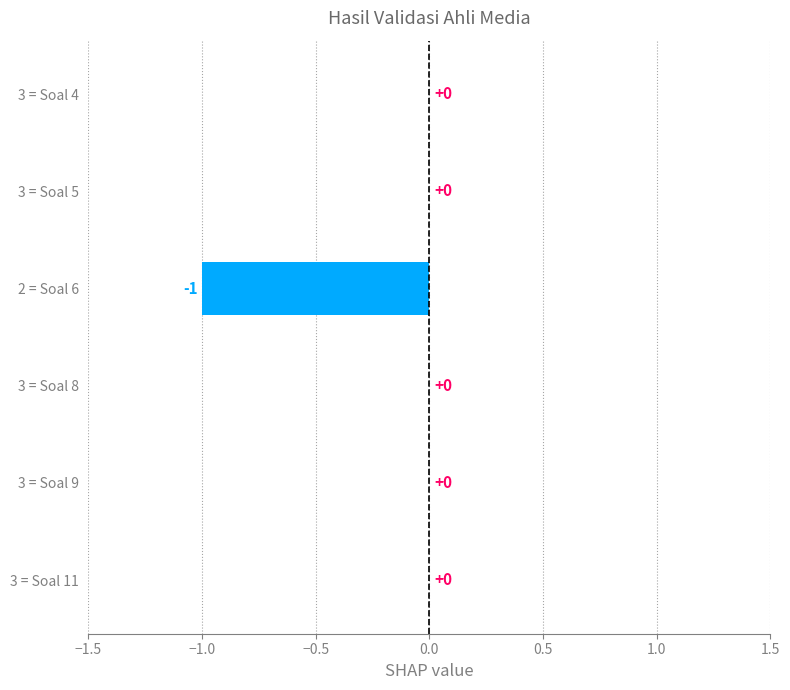

What is the change in value from 2 = Soal 6 to 3 = Soal 11?

+1